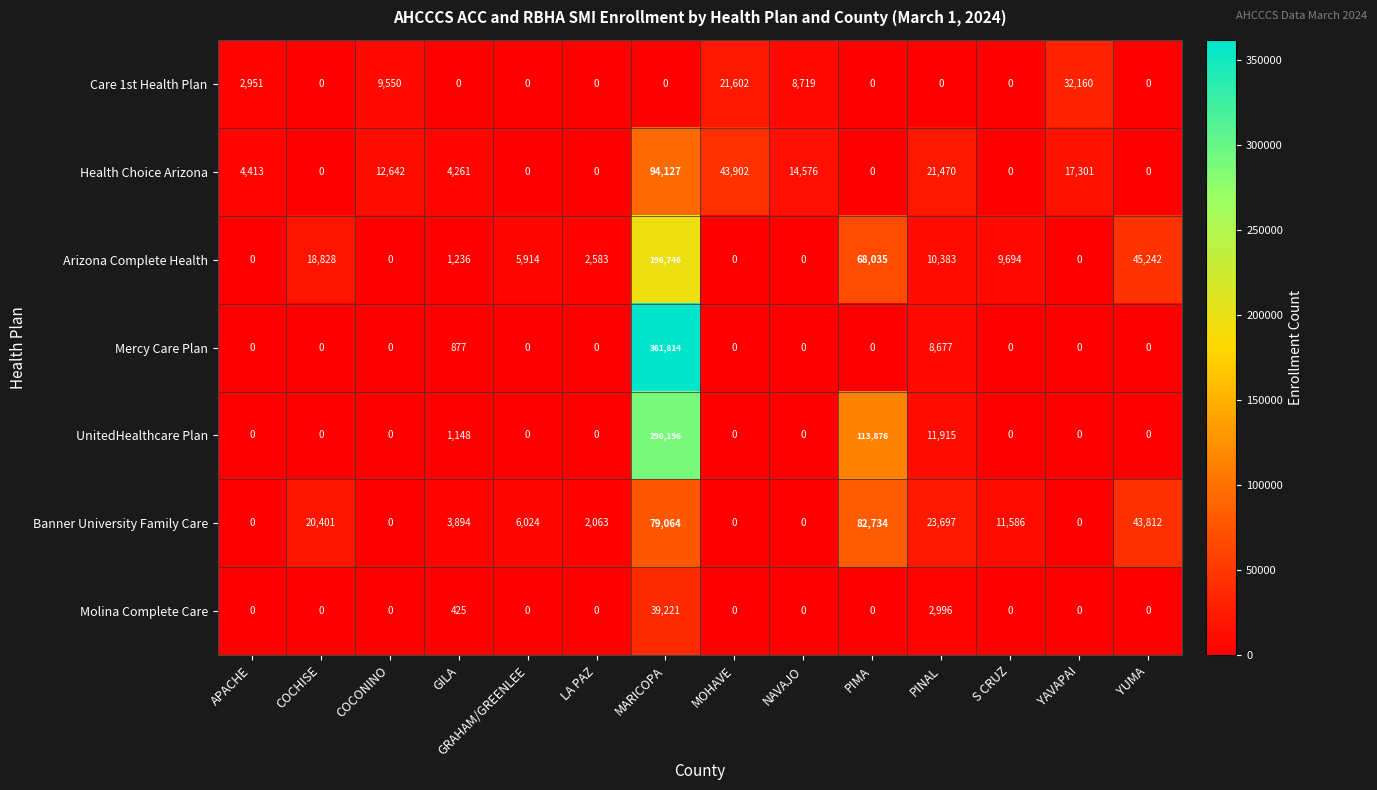

The value of Molina Complete Care at PIMA is 0. True or false?

True